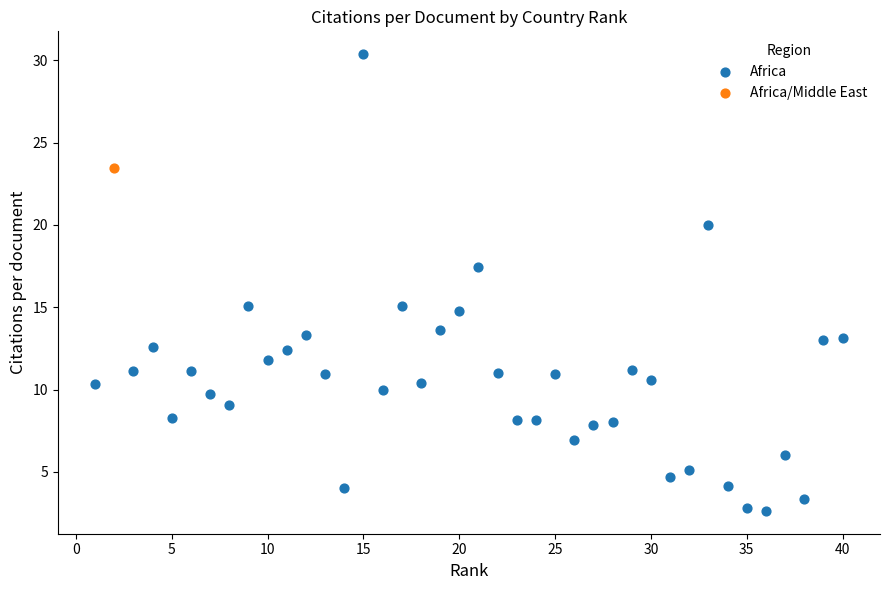

What are all the series names shown in the legend?

Africa, Africa/Middle East